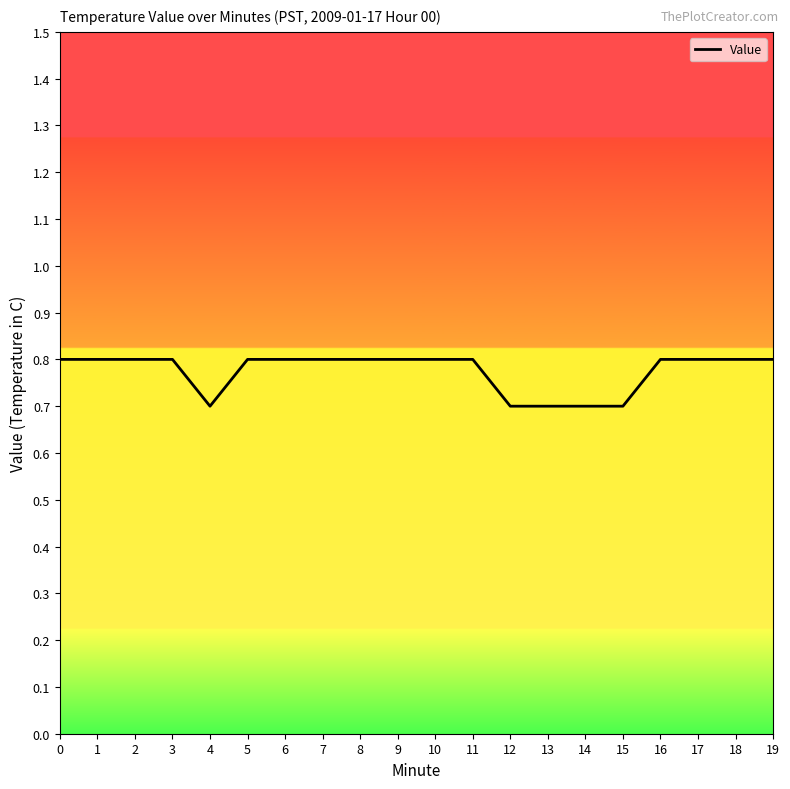

The value at 4 is 1.2. True or false?

False